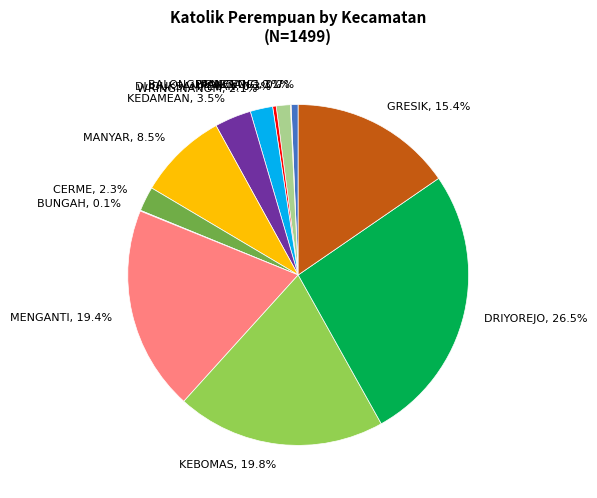

Which has a higher value, WRINGINANOM, 2.1% or BALONGPANGGANG, 0.7%?

WRINGINANOM, 2.1%